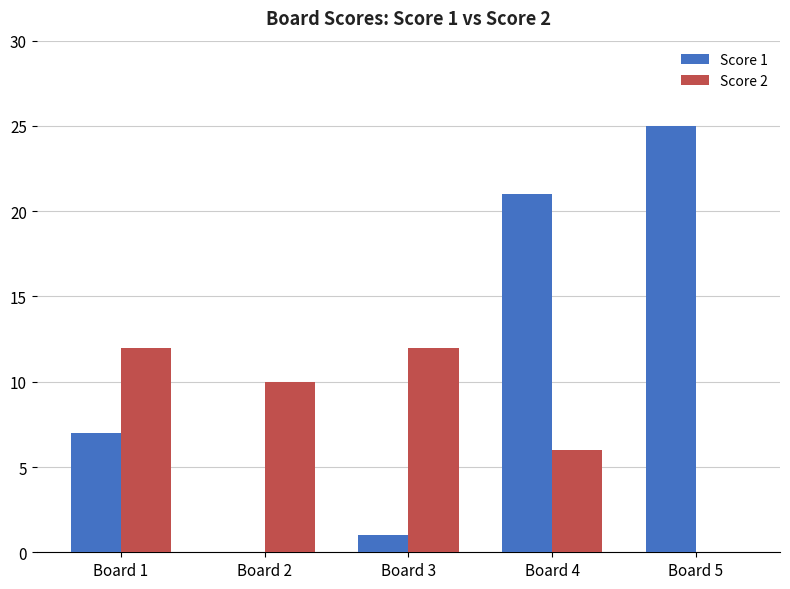

The Score 1 series shows -8 at Board 2. True or false?

False